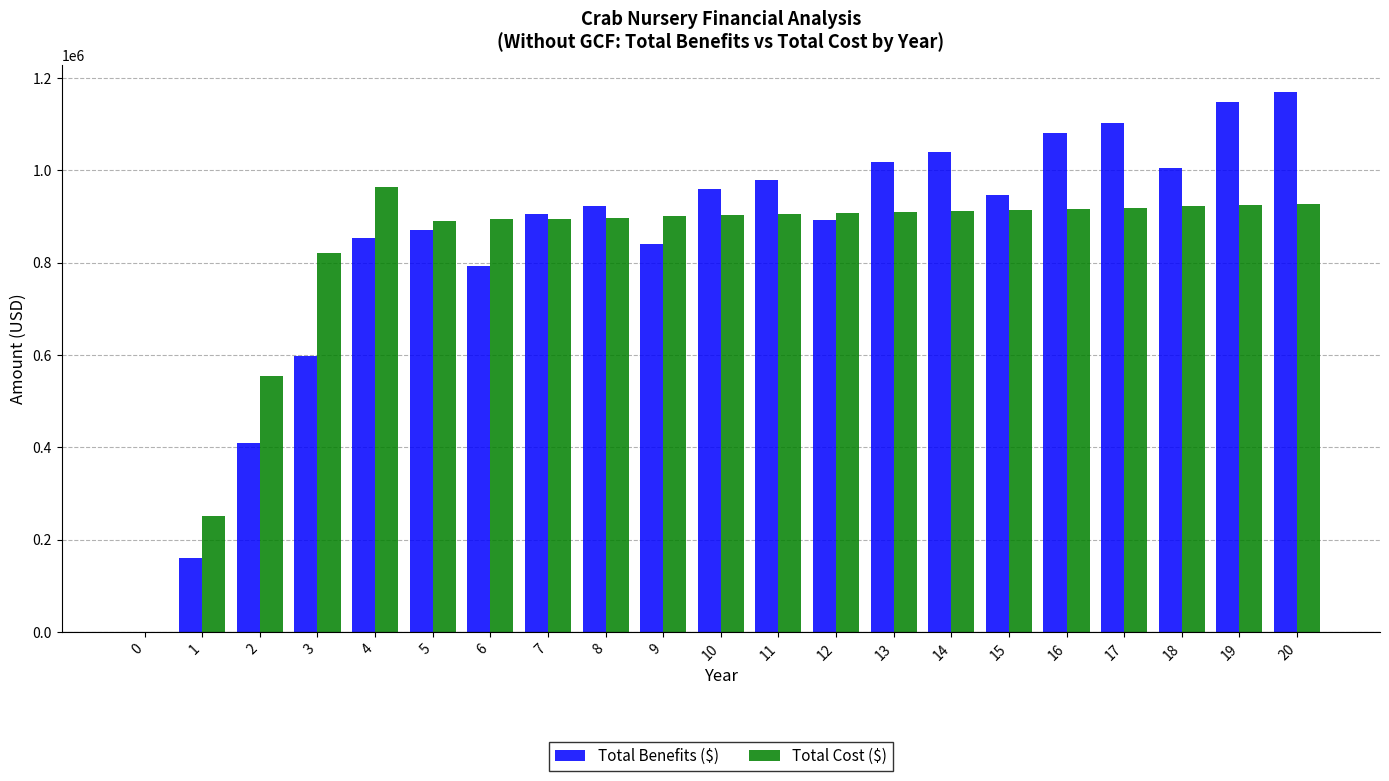

Where does the Total Cost ($) series first go above 904290?

4